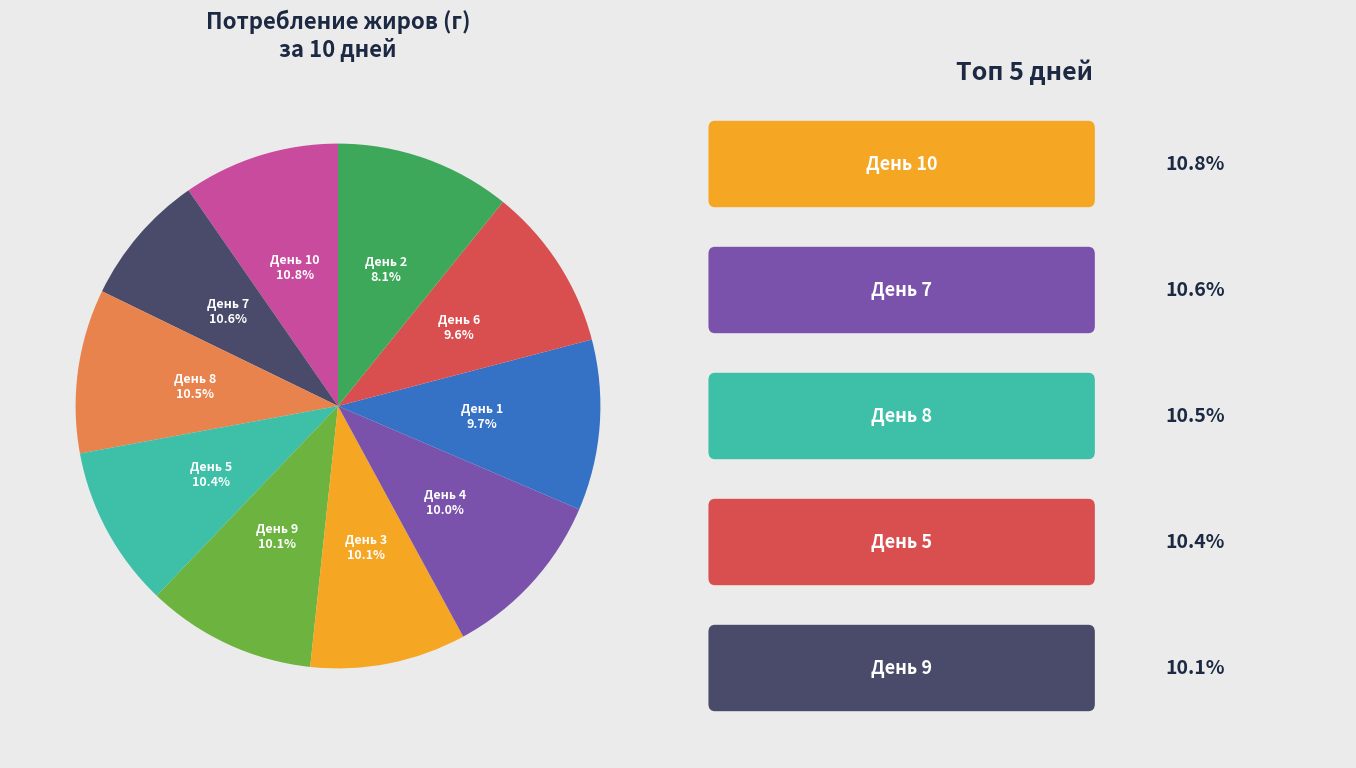

The День 9 slice represents 10% of the pie. True or false?

True